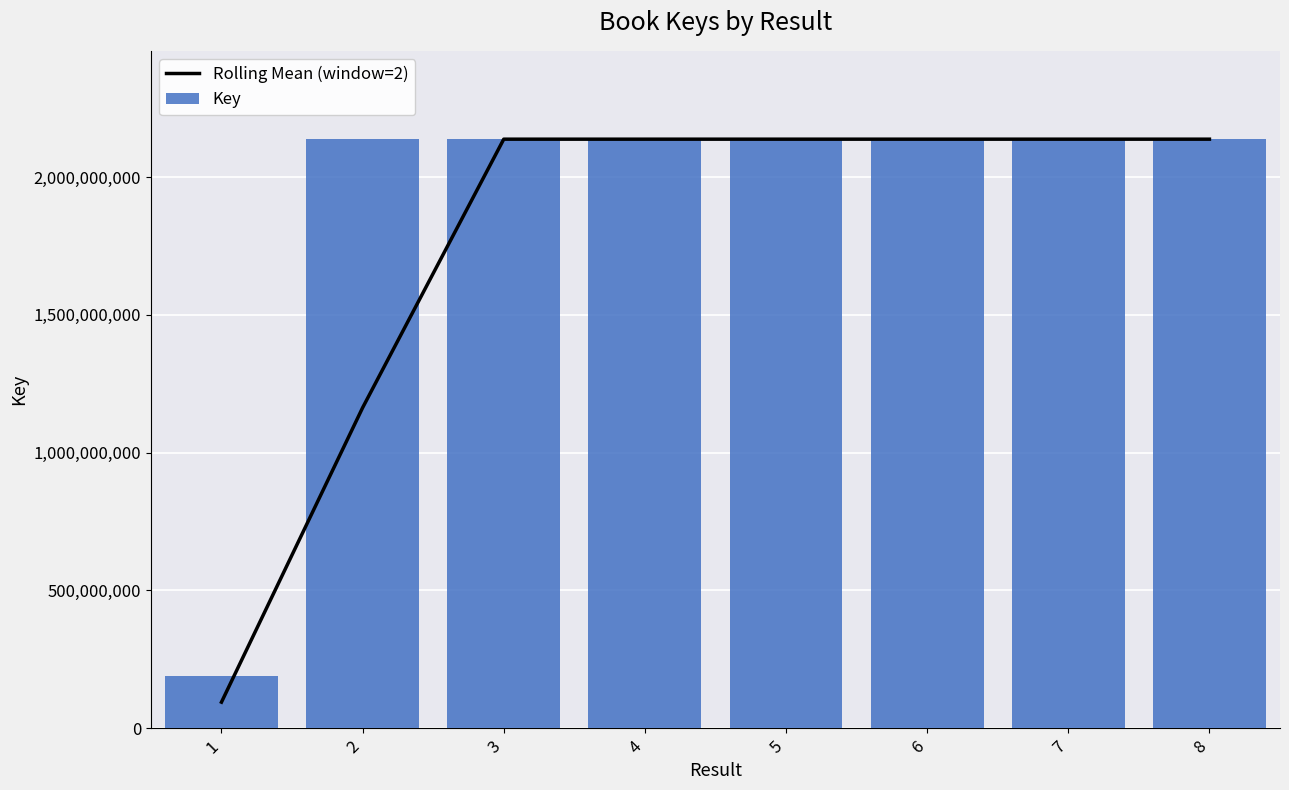

What are all the series names shown in the legend?

Rolling Mean (window=2), Key